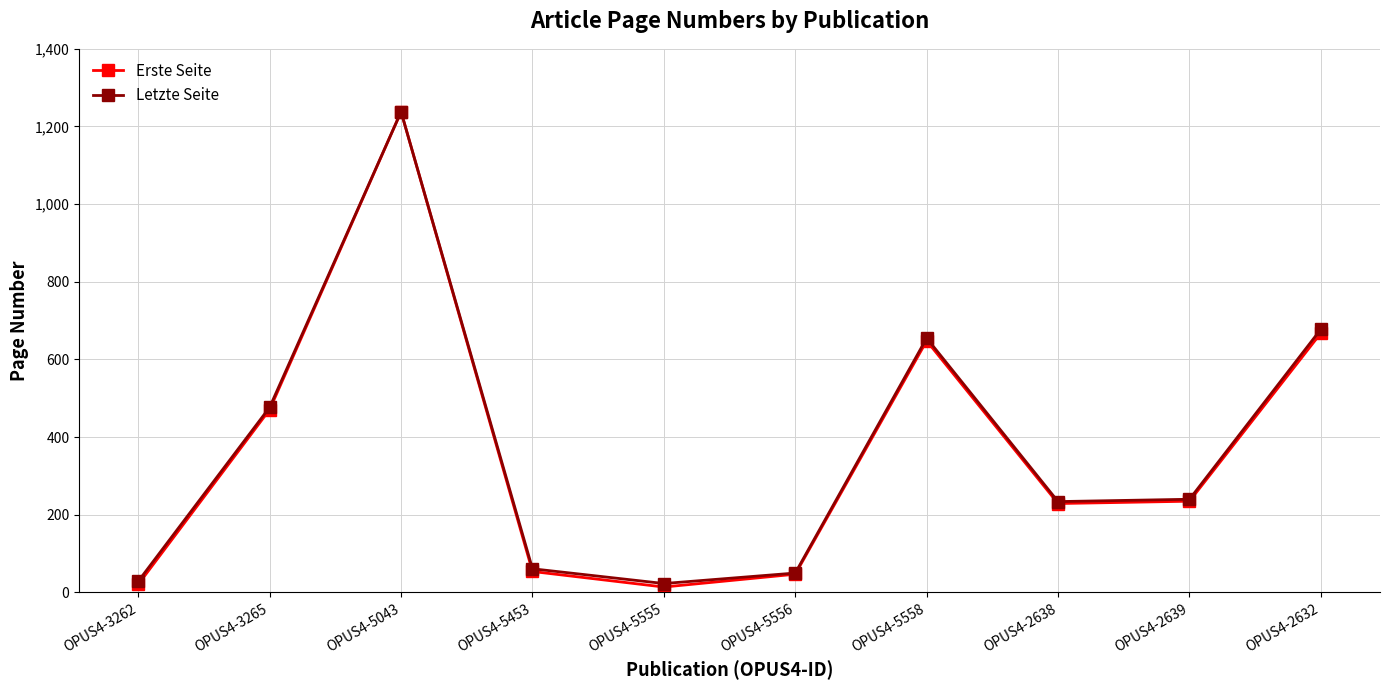

What position from the right is OPUS4-2639?

2